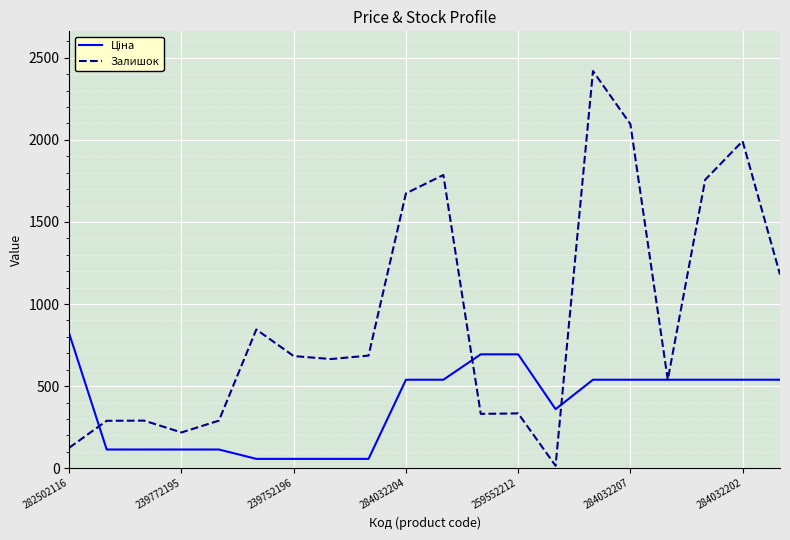

Which series has the largest range (max minus min)?

Залишок